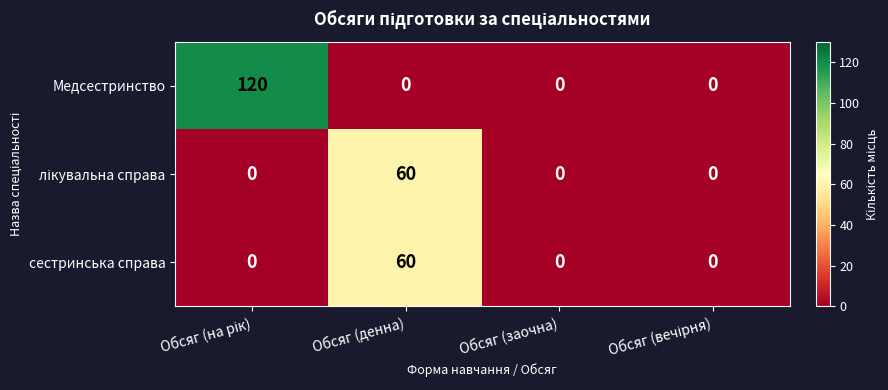

Which series has the largest total across all categories?

Медсестринство